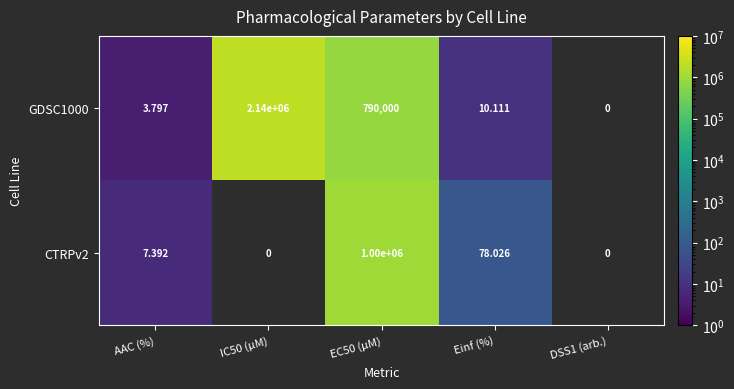

What is the minimum value shown in the chart?

3.8